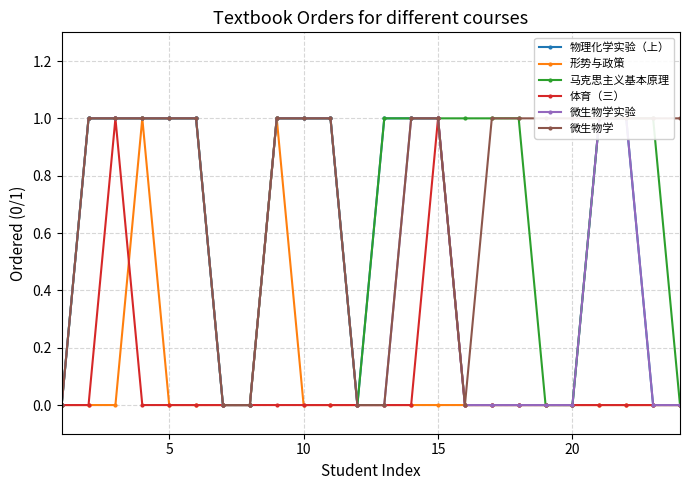

The 体育（三） series shows 0 at 20. True or false?

True